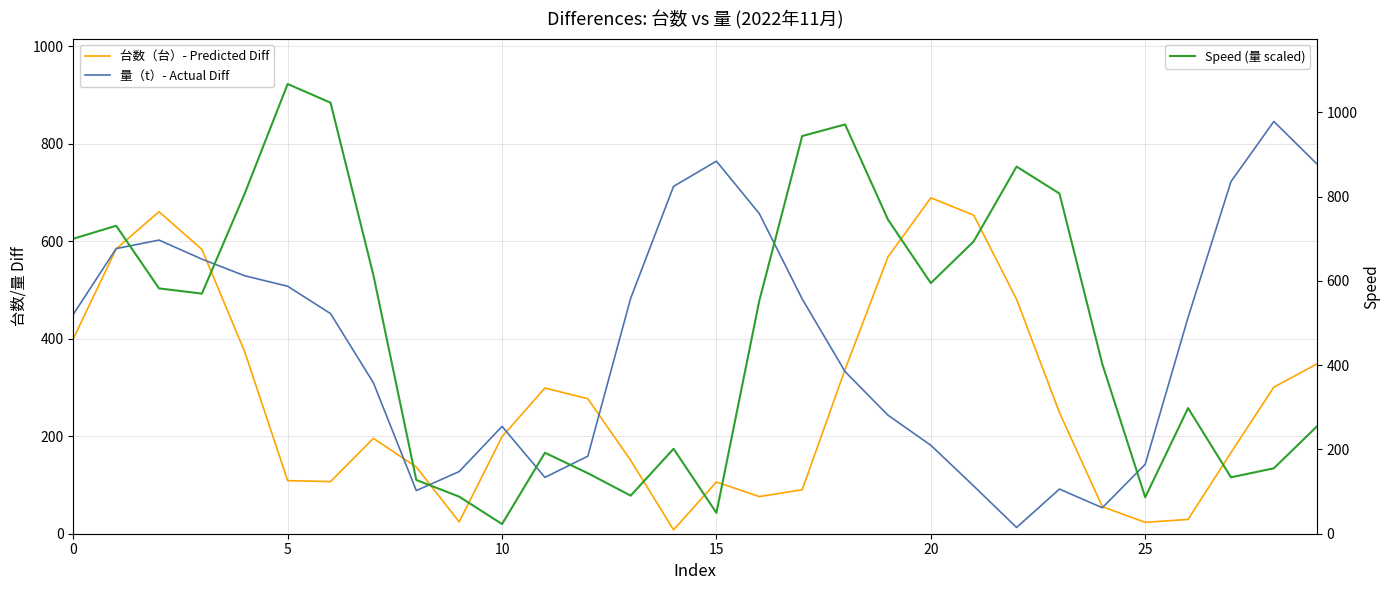

Which series has the largest total across all categories?

Speed (量 scaled)